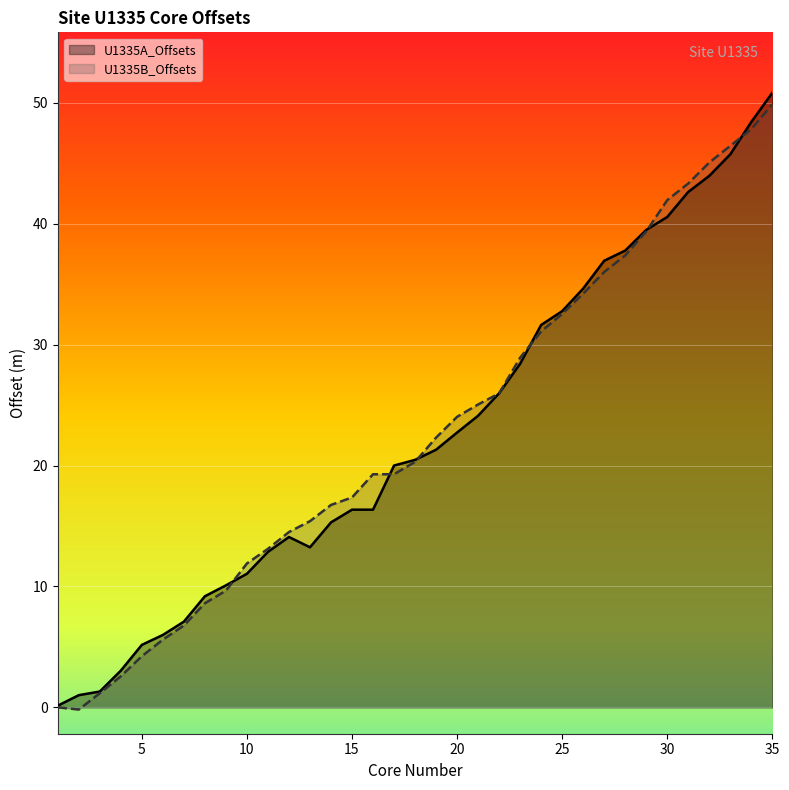

What are all the series names shown in the legend?

U1335A_Offsets, U1335B_Offsets